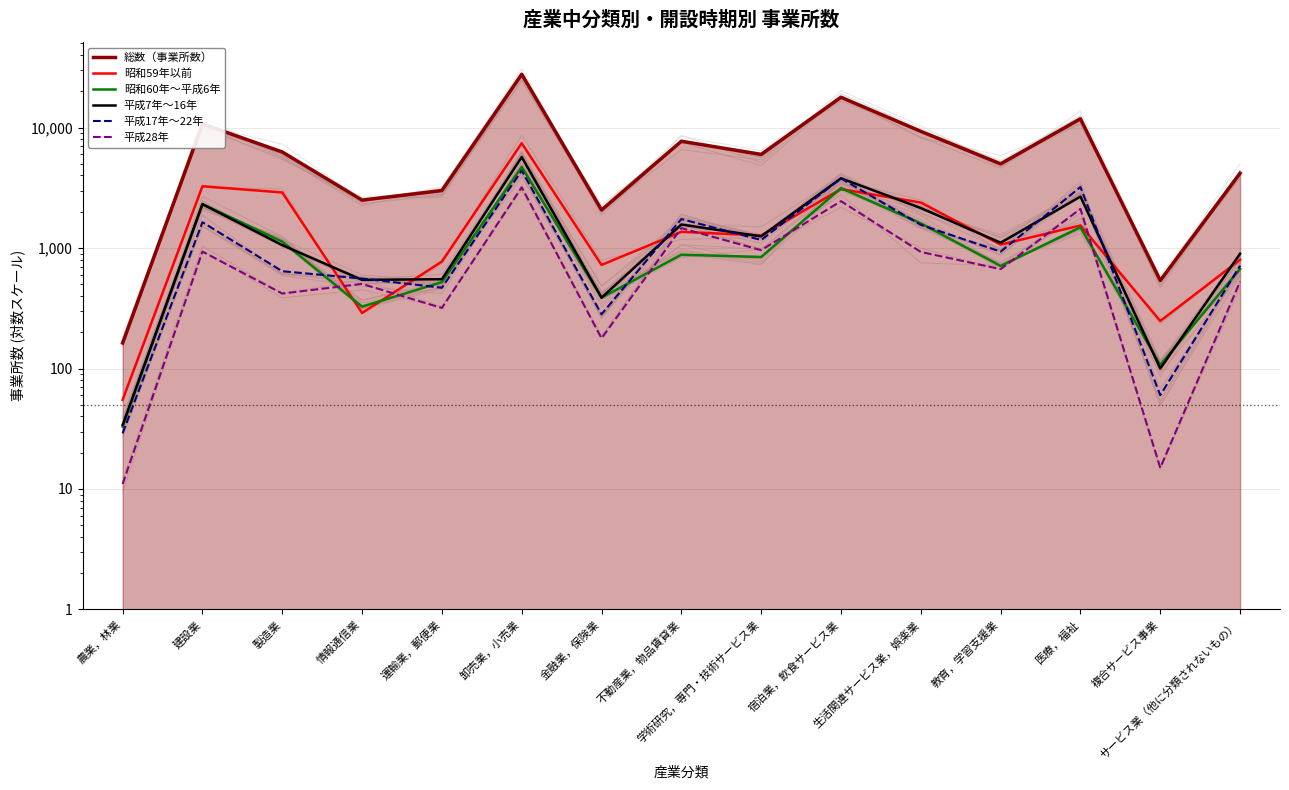

How many interior local valleys does the 平成7年～16年 series have?

5